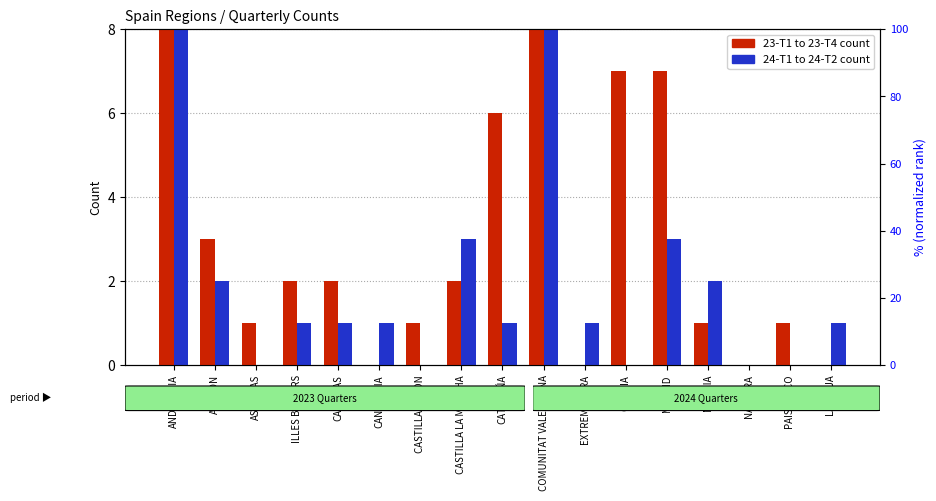

Does the chart contain any negative values?

No